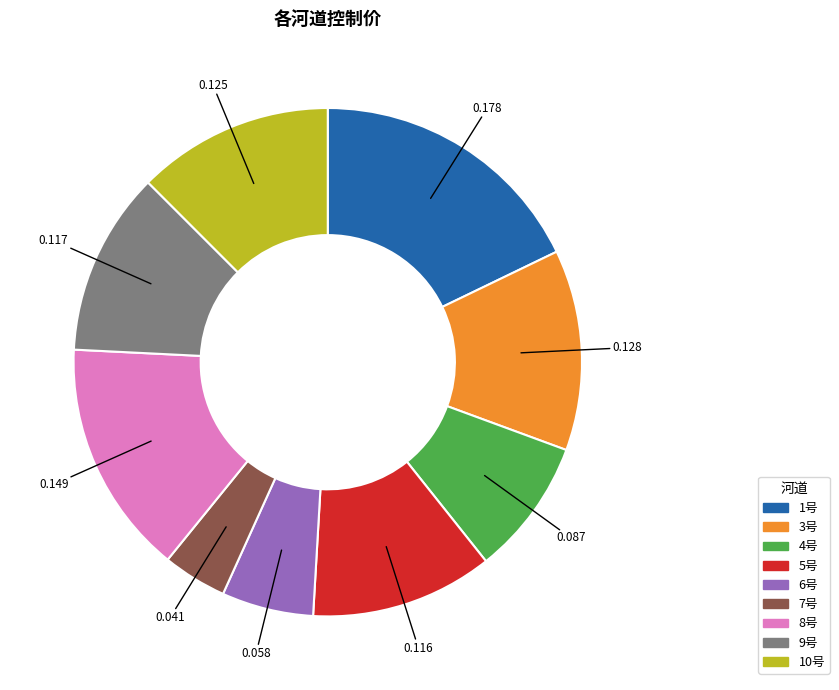

Does 5号 represent more than half of the total?

No